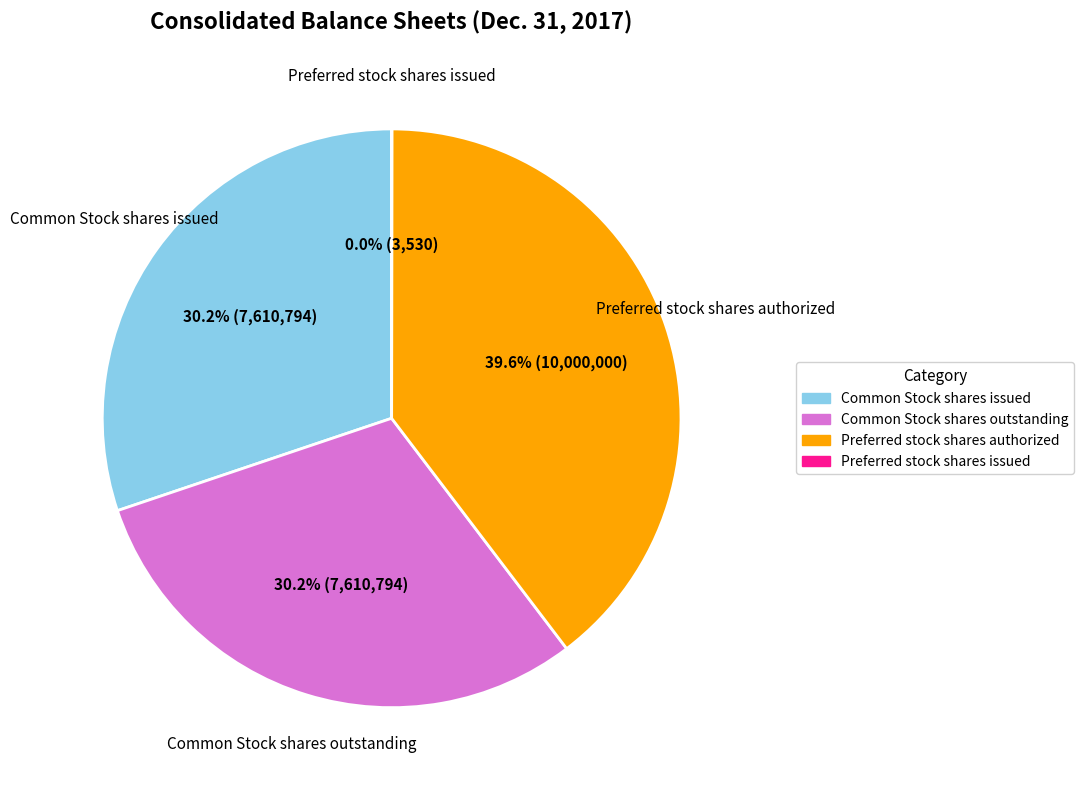

Combined, do Common Stock shares outstanding and Preferred stock shares authorized account for over 50%?

Yes